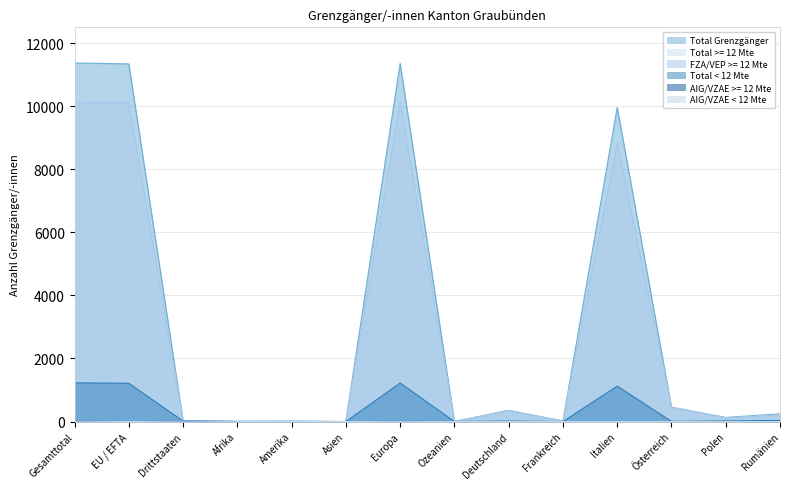

What is the difference between the second highest and minimum values in the AIG/VZAE < 12 Mte series?

14